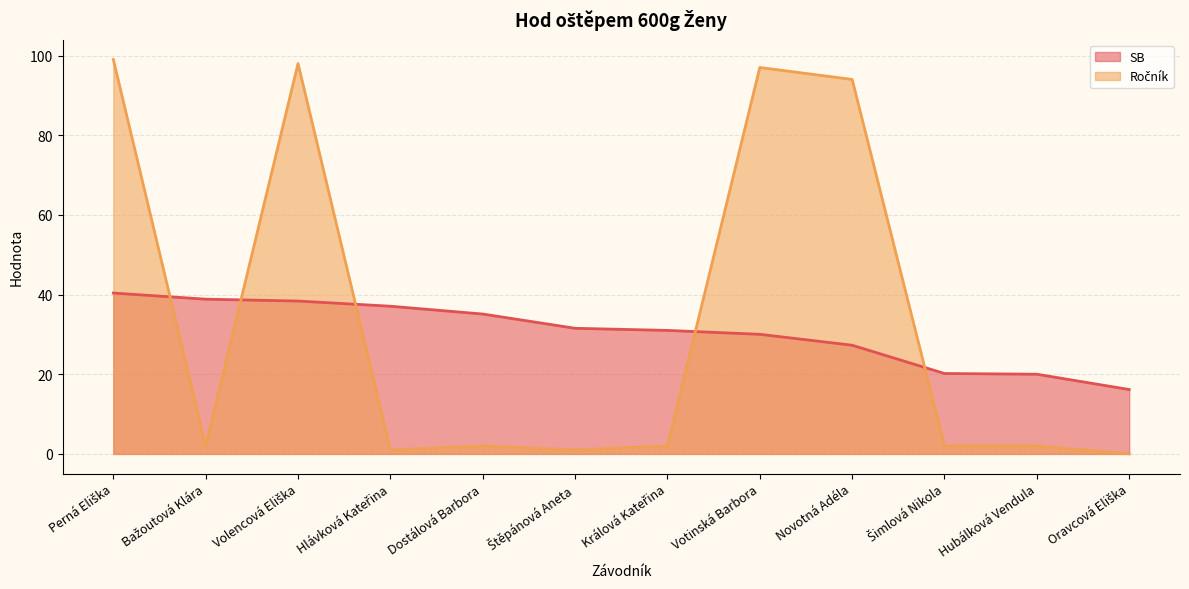

The SB series shows 37.1 at Hlávková Kateřina. True or false?

True